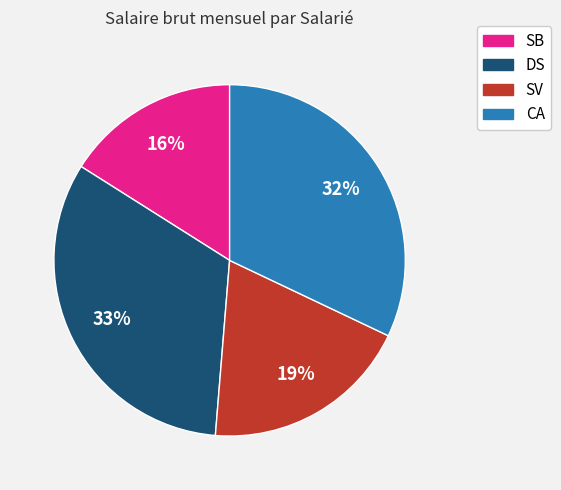

Is there a majority slice in this chart?

No